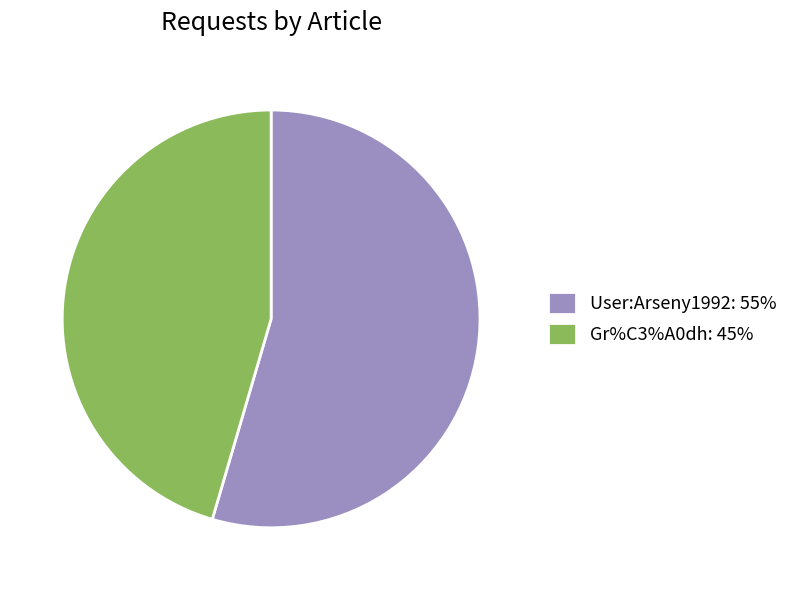

What is the smallest slice in the pie chart?

Gr%C3%A0dh